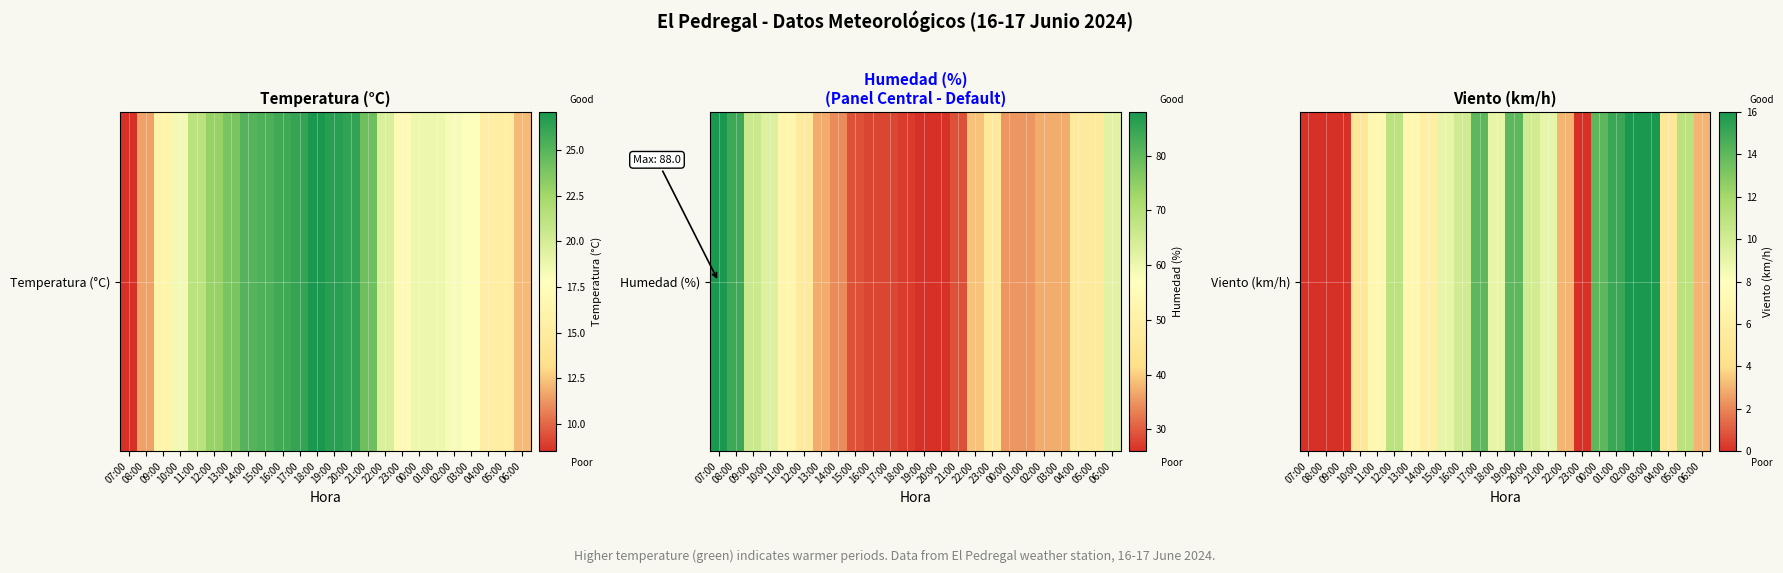

What is the change in value from 07:00 to 14:00?

+6